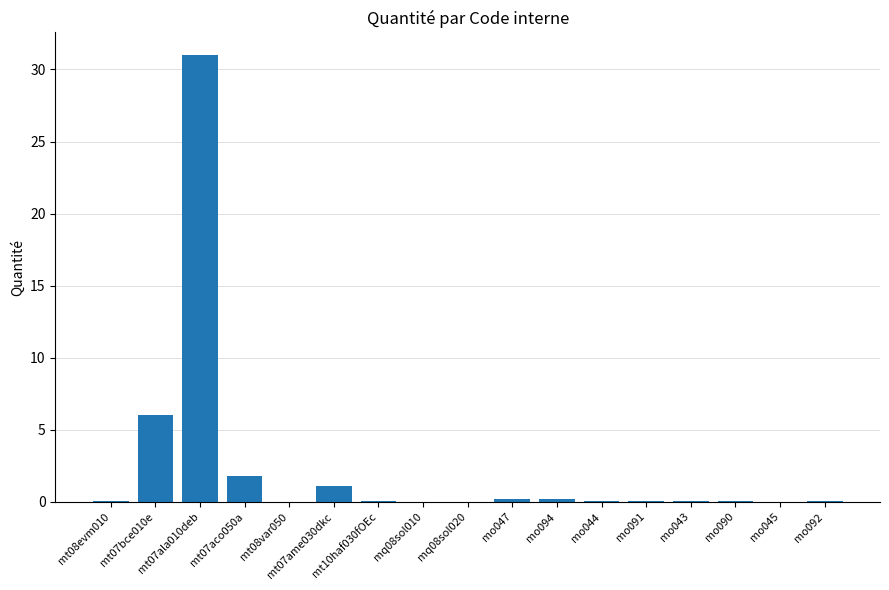

What is the approximate value at mt07aco050a?

1.8